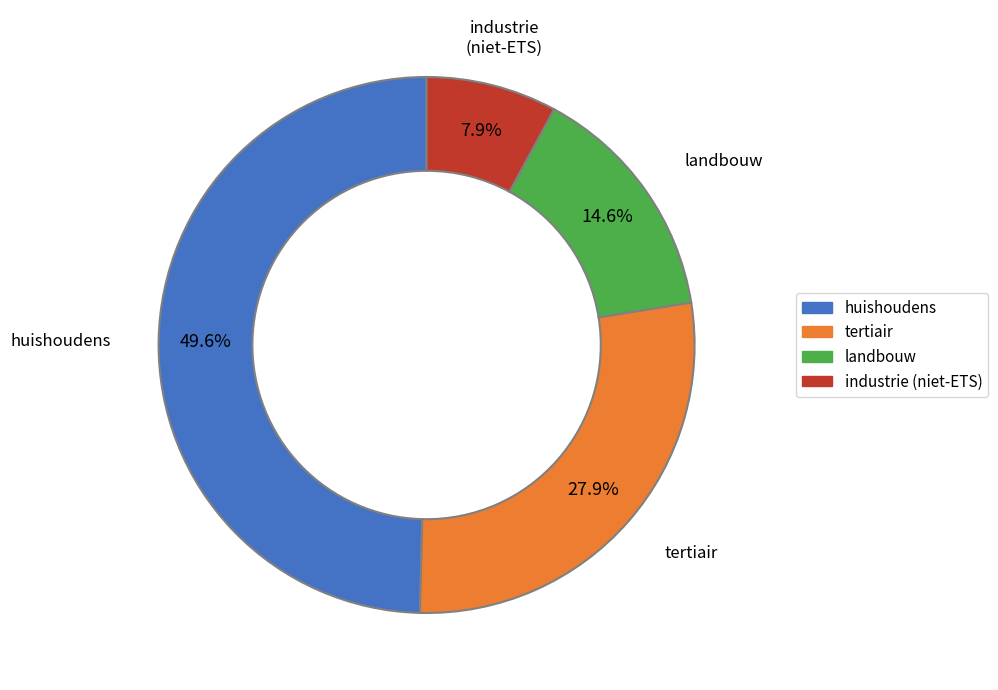

Is there any slice that represents more than half of the pie?

No